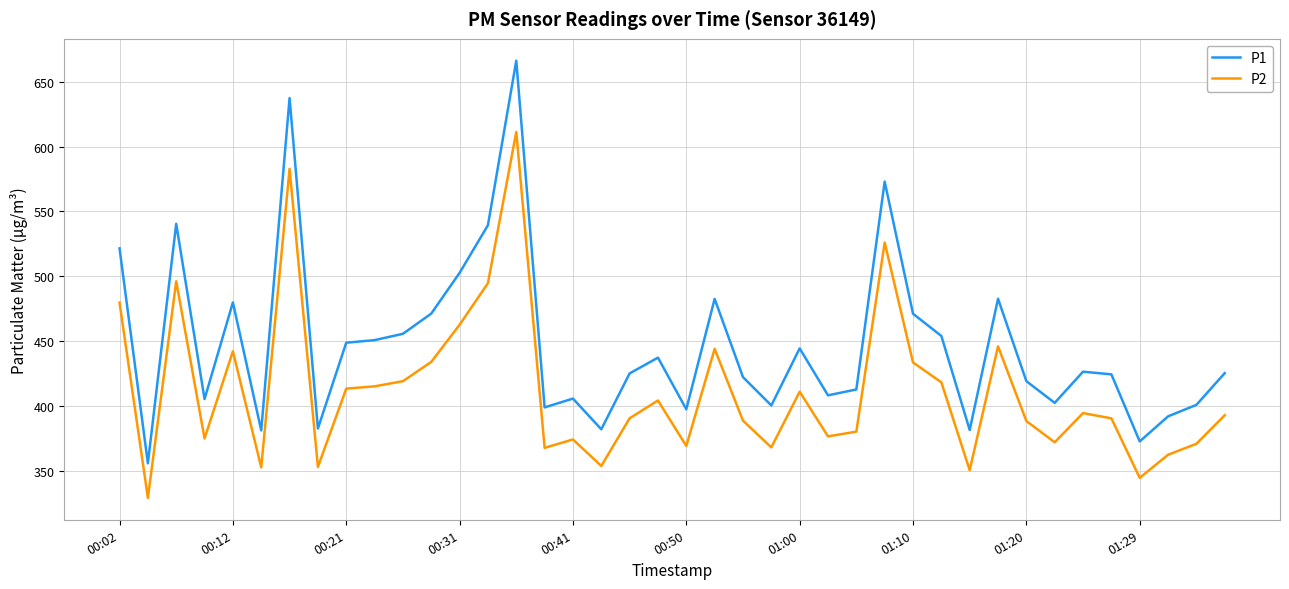

List the series in order of their overall mean, highest first.

P1, P2